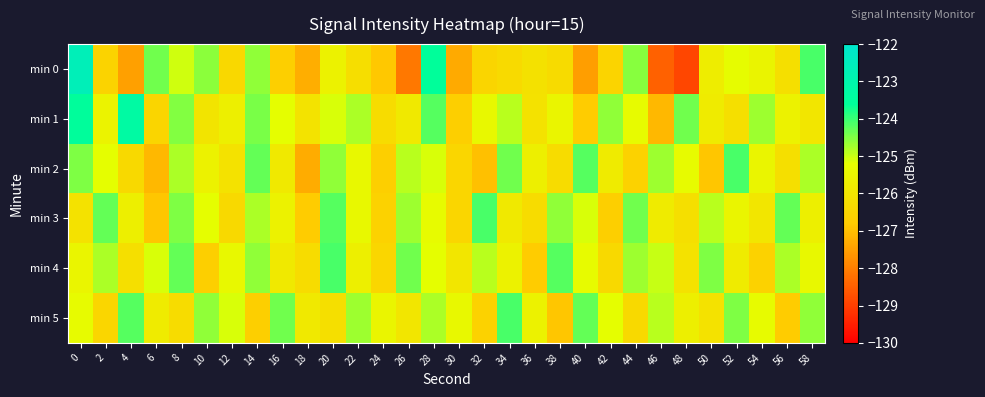

Rank the series by their maximum value, from highest to lowest.

min 0, min 1, min 2, min 3, min 4, min 5